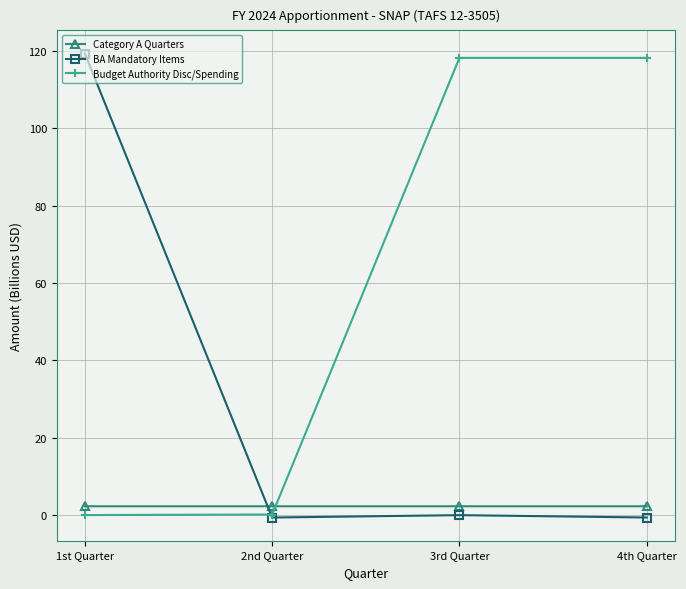

Is the value of Budget Authority Disc/Spending at 3rd Quarter greater than the value of BA Mandatory Items at 4th Quarter?

Yes